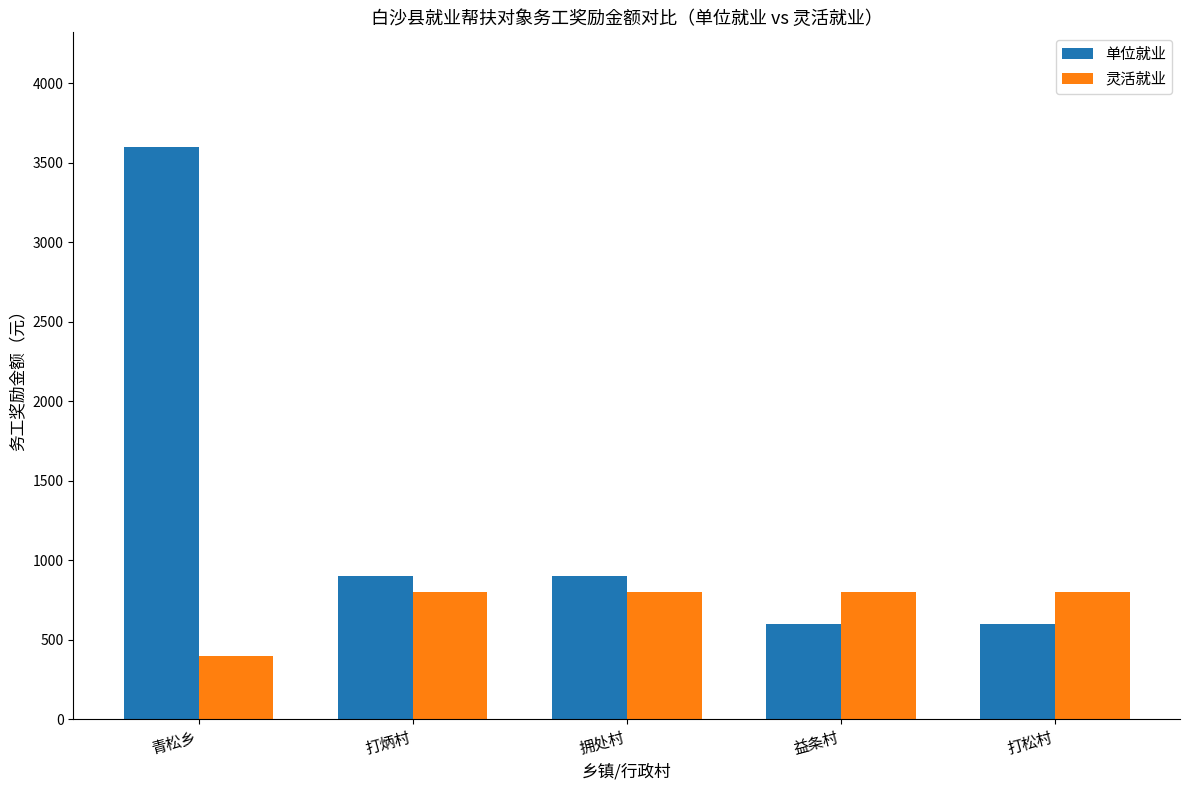

What is the label of the 3rd bar from the right?

拥处村